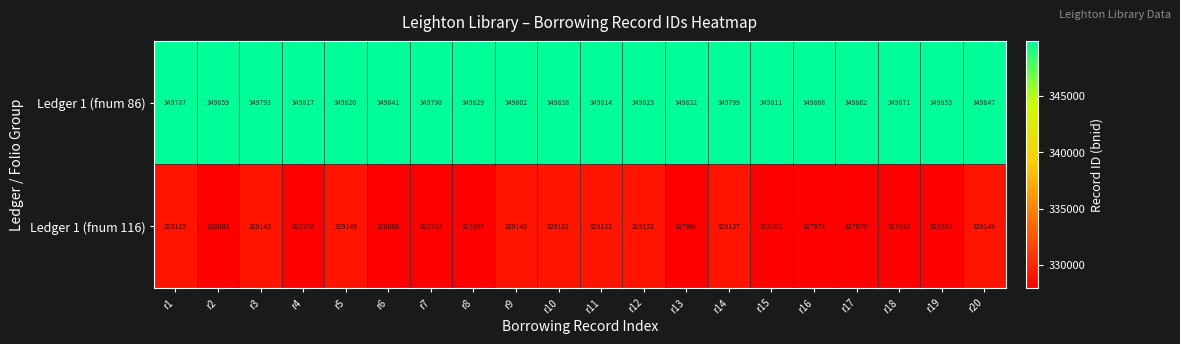

Between r2 and r18, which series saw the biggest shift?

Ledger 1 (fnum 116)